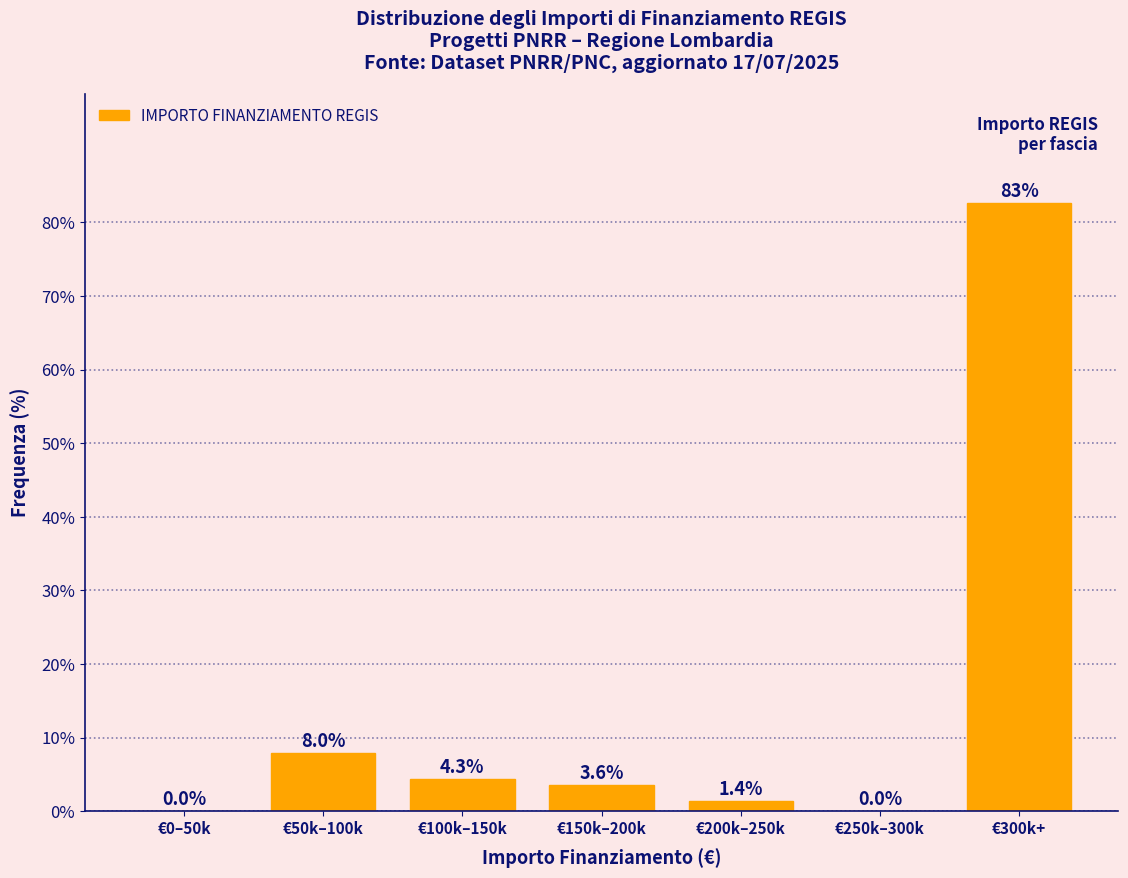

Reading right to left, list all the values displayed in this chart.

€300k+=82.6	€250k–300k=0.0	€200k–250k=1.4	€150k–200k=3.6	€100k–150k=4.3	€50k–100k=8.0	€0–50k=0.0